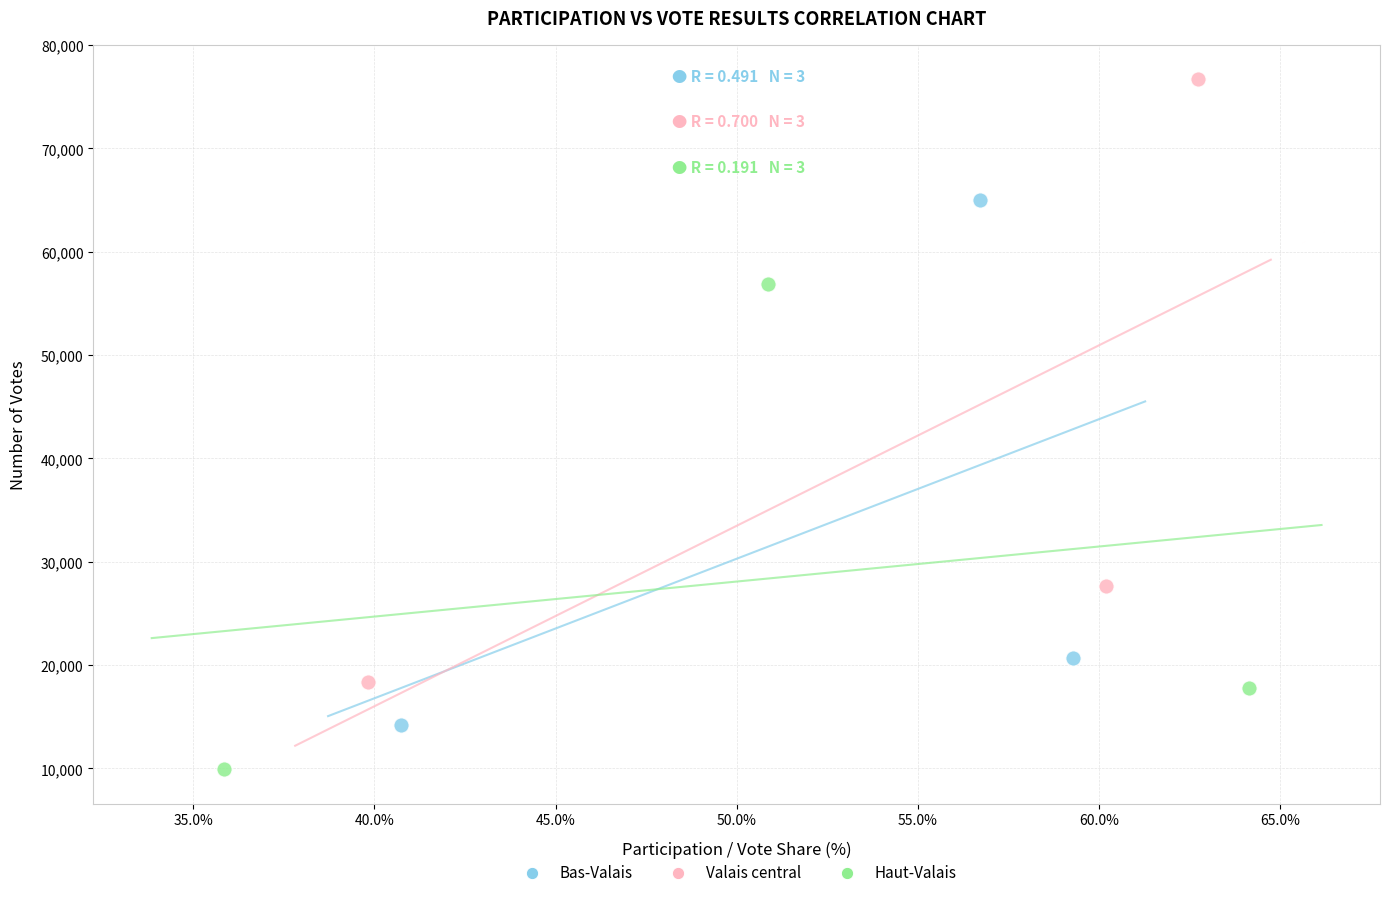

Which series contains the lowest Y value?

Haut-Valais